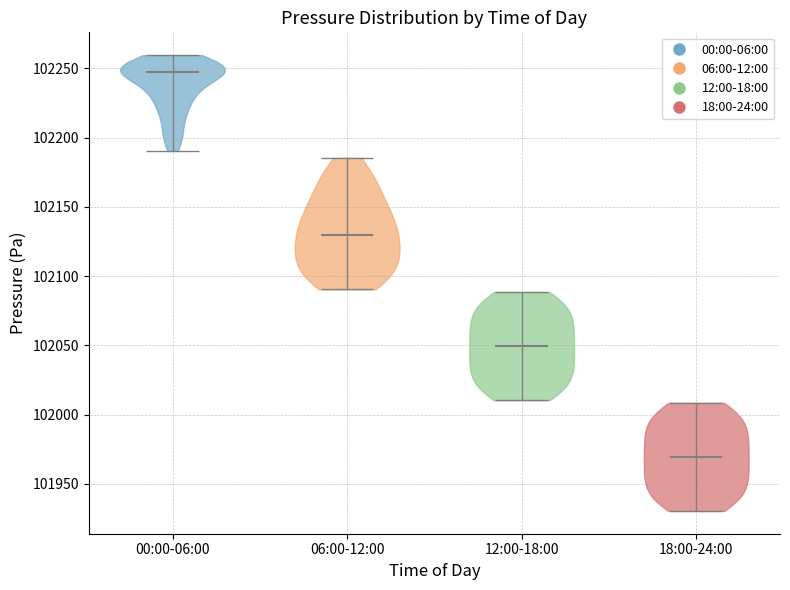

Reading left to right, read every violin against the y-axis: where its median line is, and the lowest and highest points it reaches. The values are not printed on the chart, so give them approximately, as read against the axis.

00:00-06:00: median line 102250, lowest point 102190, highest point 102260
06:00-12:00: median line 102130, lowest point 102090, highest point 102185
12:00-18:00: median line 102050, lowest point 102010, highest point 102090
18:00-24:00: median line 101970, lowest point 101930, highest point 102010